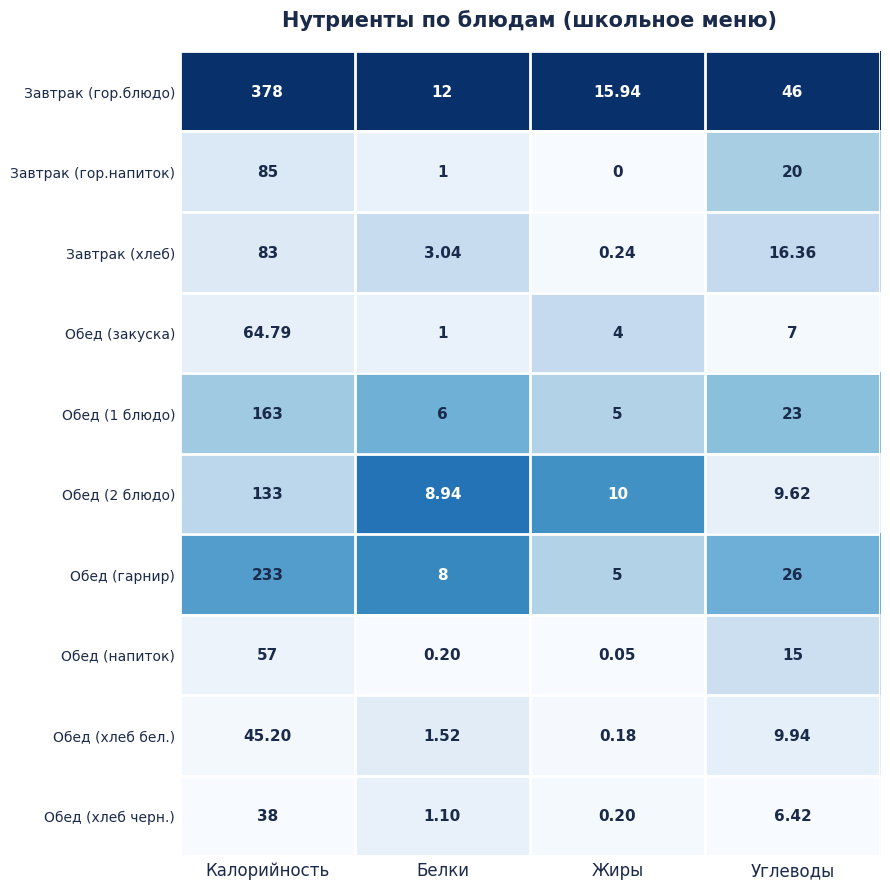

What is the total value across all series at Калорийность?

1280.0